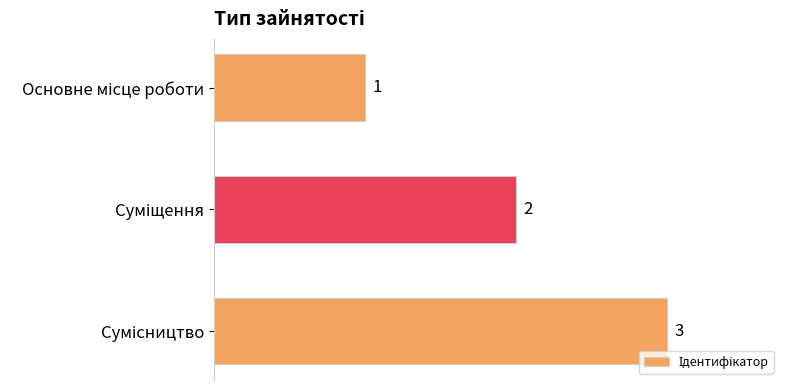

How many distinct data groups are displayed?

1